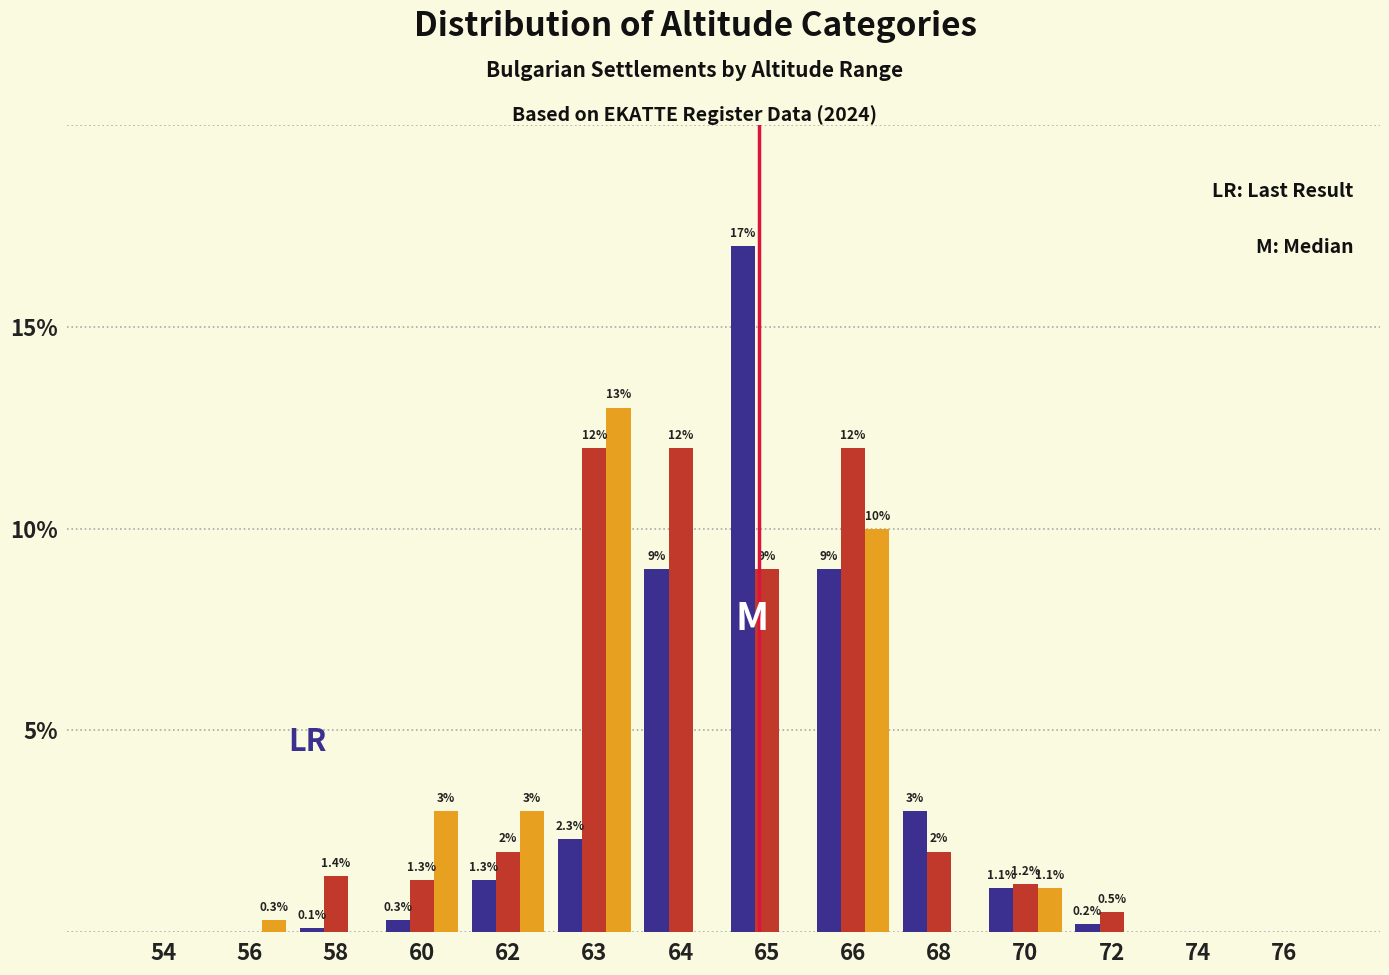

At which category is the sum across all series the highest?

66